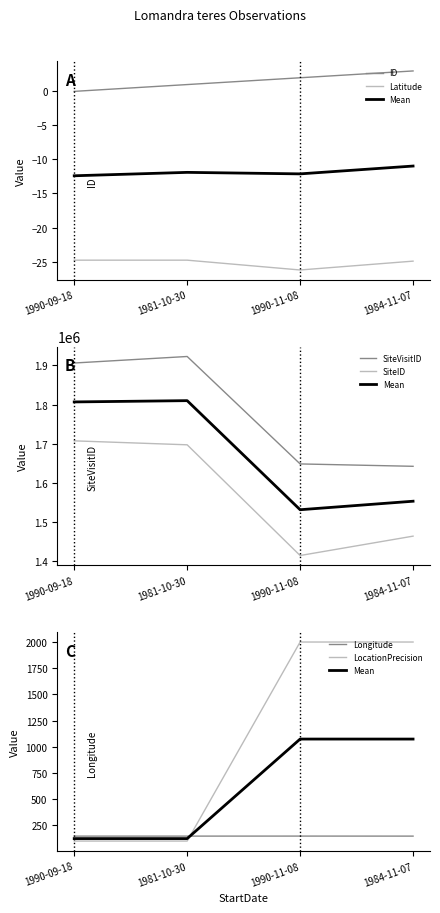

What is the value of the SiteVisitID point at the 1st from the left?

1906333.0